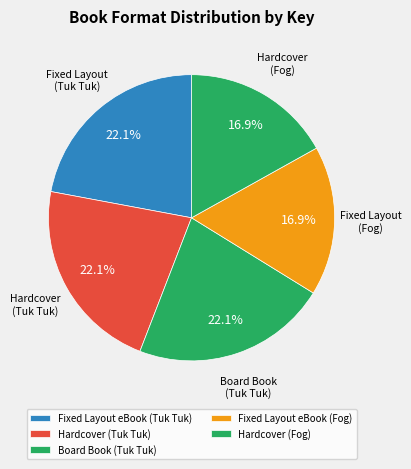

How many segments does this pie chart have?

5